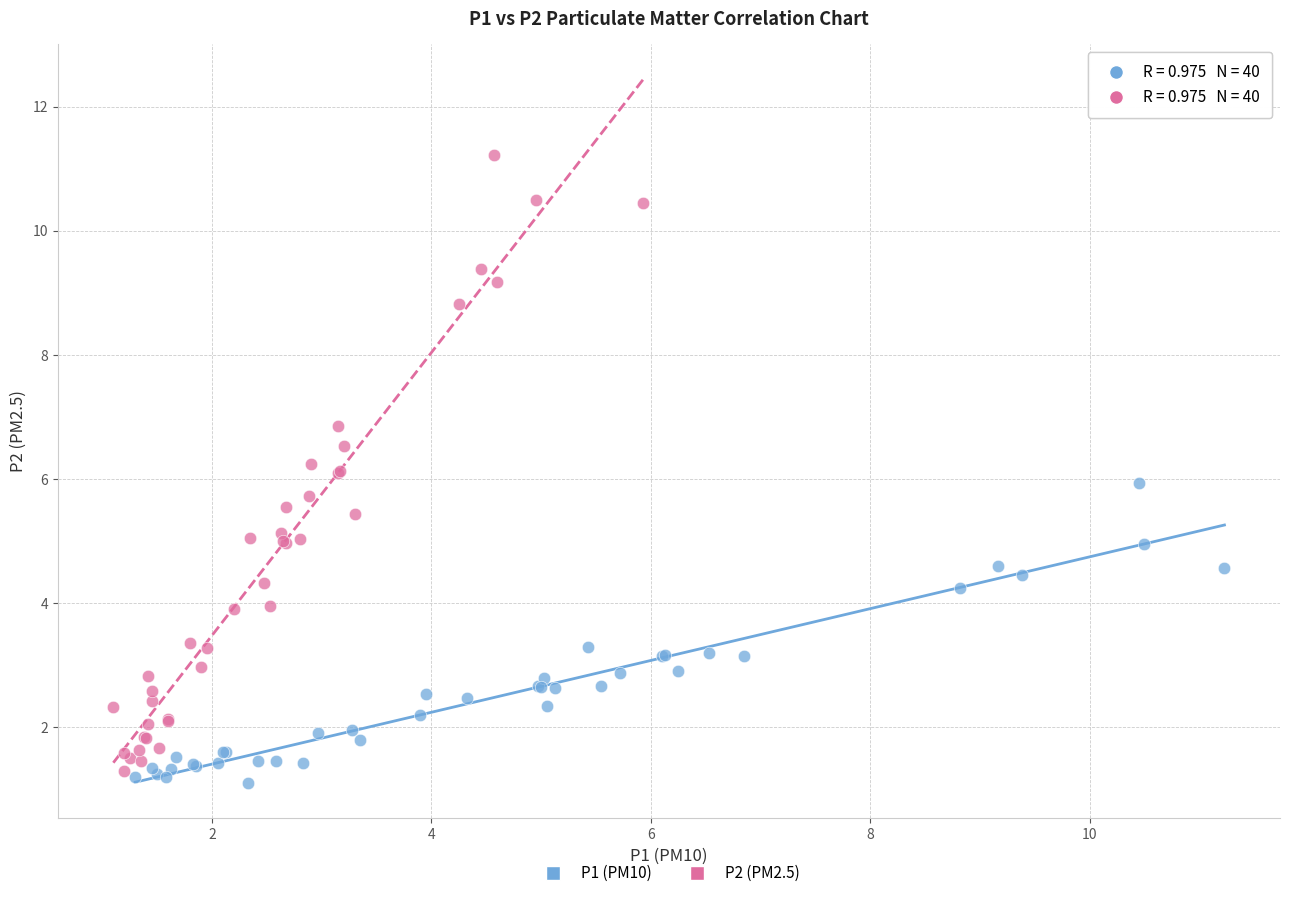

Which series has the widest spread of Y values?

P2 (PM2.5)